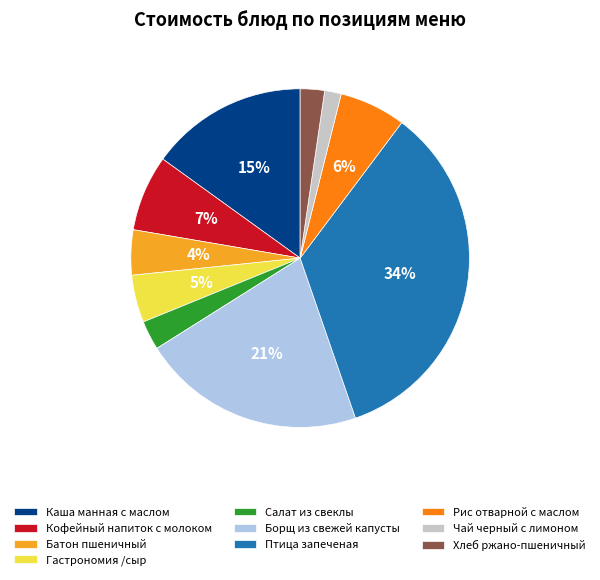

Between Гастрономия /сыр and Каша манная с маслом, which is larger?

Каша манная с маслом